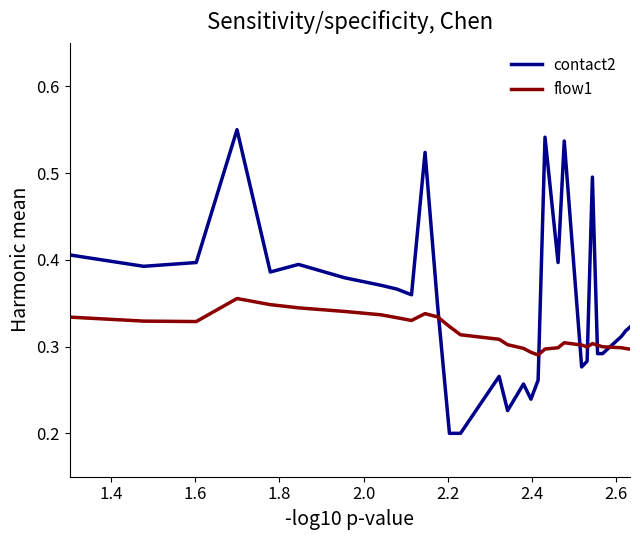

What is the difference between the maximum and second lowest values in the flow1 series?

0.1